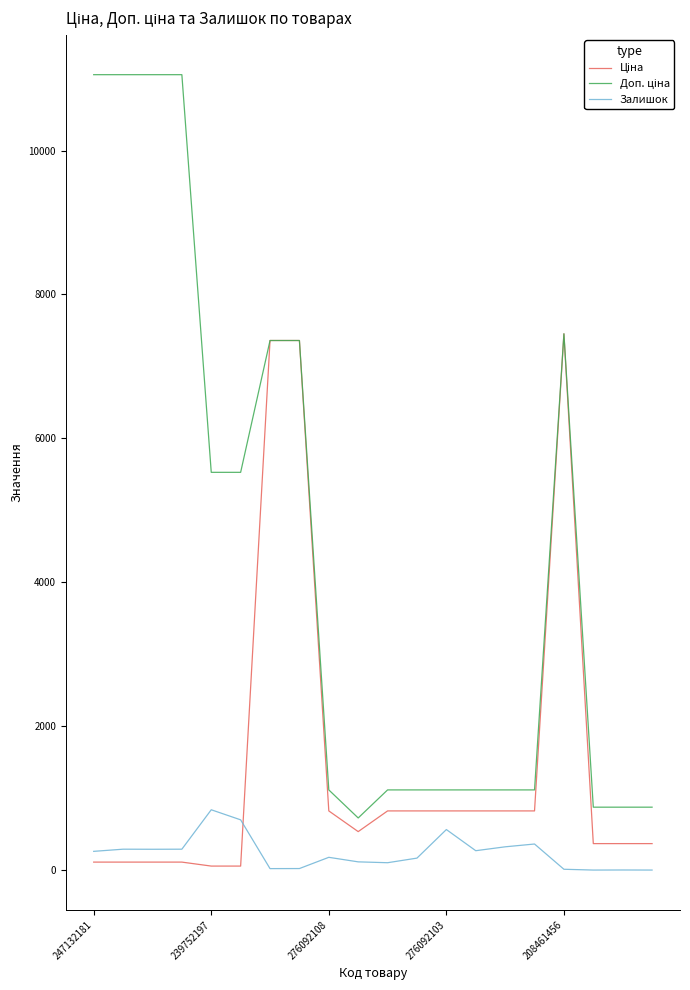

What is the maximum value shown in the chart?

11055.0